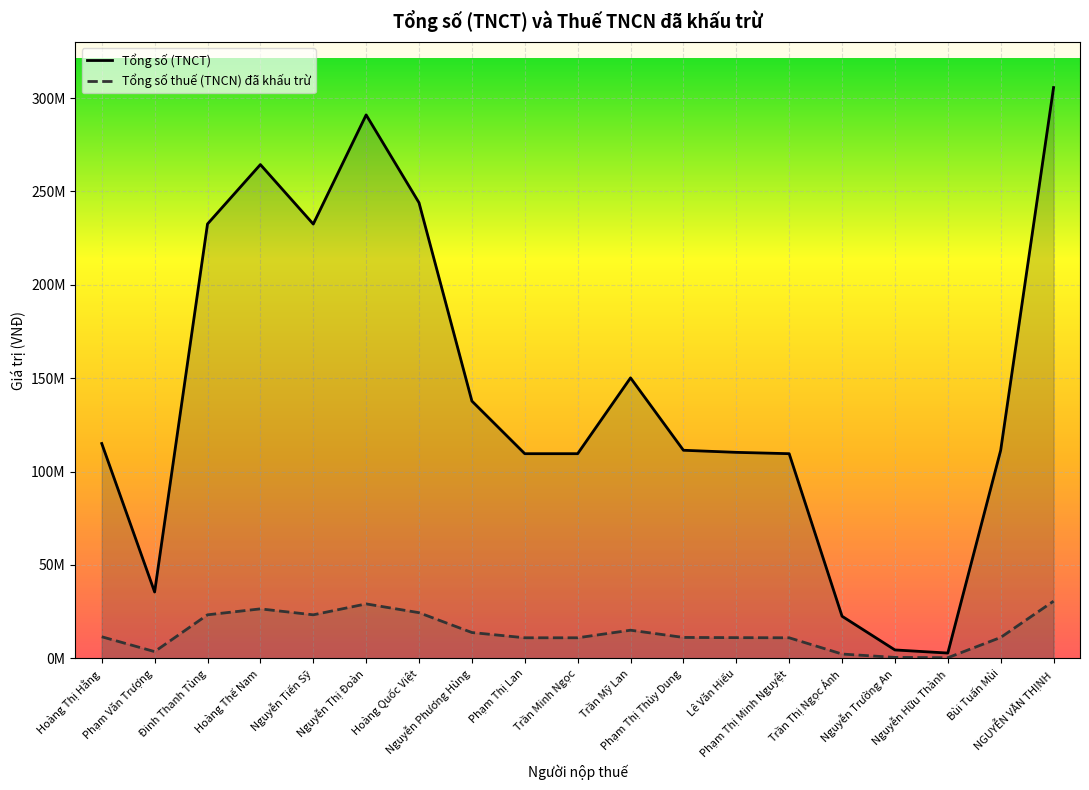

Reading left to right, list all the values displayed in this chart.

Tổng số thuế (TNCN) đã khấu trừ: Hoàng Thị Hằng=11500000	Phạm Văn Trượng=3547481	Đinh Thanh Tùng=23257604	Hoàng Thế Nam=26437937	Nguyễn Tiến Sỹ=23252422	Nguyễn Thị Đoàn=29098586	Hoàng Quốc Việt=24394284	Nguyễn Phương Hùng=13773454	Phạm Thị Lan=10954732	Trần Minh Ngọc=10954732	Trần Mỹ Lan=15015634	Phạm Thị Thùy Dung=11138105	Lê Văn Hiếu=11026265	Phạm Thị Minh Nguyệt=10954732	Trần Thị Ngọc Ánh=2250000	Nguyễn Trường An=444444	Nguyễn Hữu Thành=277779	Bùi Tuấn Mùi=11138103	NGUYỄN VĂN THỊNH=30563209
Tổng số (TNCT): Hoàng Thị Hằng=115000000	Phạm Văn Trượng=35474806	Đinh Thanh Tùng=232576046	Hoàng Thế Nam=264379365	Nguyễn Tiến Sỹ=232524227	Nguyễn Thị Đoàn=290985860	Hoàng Quốc Việt=243942844	Nguyễn Phương Hùng=137734540	Phạm Thị Lan=109547315	Trần Minh Ngọc=109547315	Trần Mỹ Lan=150156334	Phạm Thị Thùy Dung=111381030	Lê Văn Hiếu=110262634	Phạm Thị Minh Nguyệt=109547315	Trần Thị Ngọc Ánh=22500000	Nguyễn Trường An=4444444	Nguyễn Hữu Thành=2777778	Bùi Tuấn Mùi=111381030	NGUYỄN VĂN THỊNH=305632089